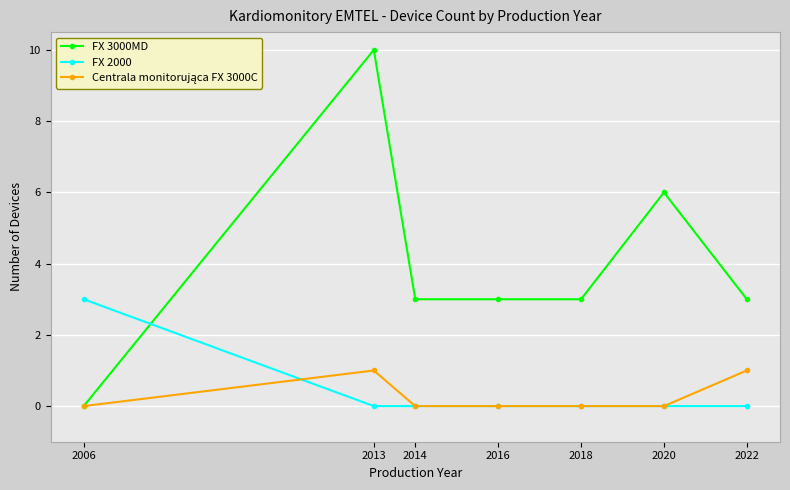

Between which two adjacent categories do FX 3000MD and FX 2000 first intersect?

2006 and 2013